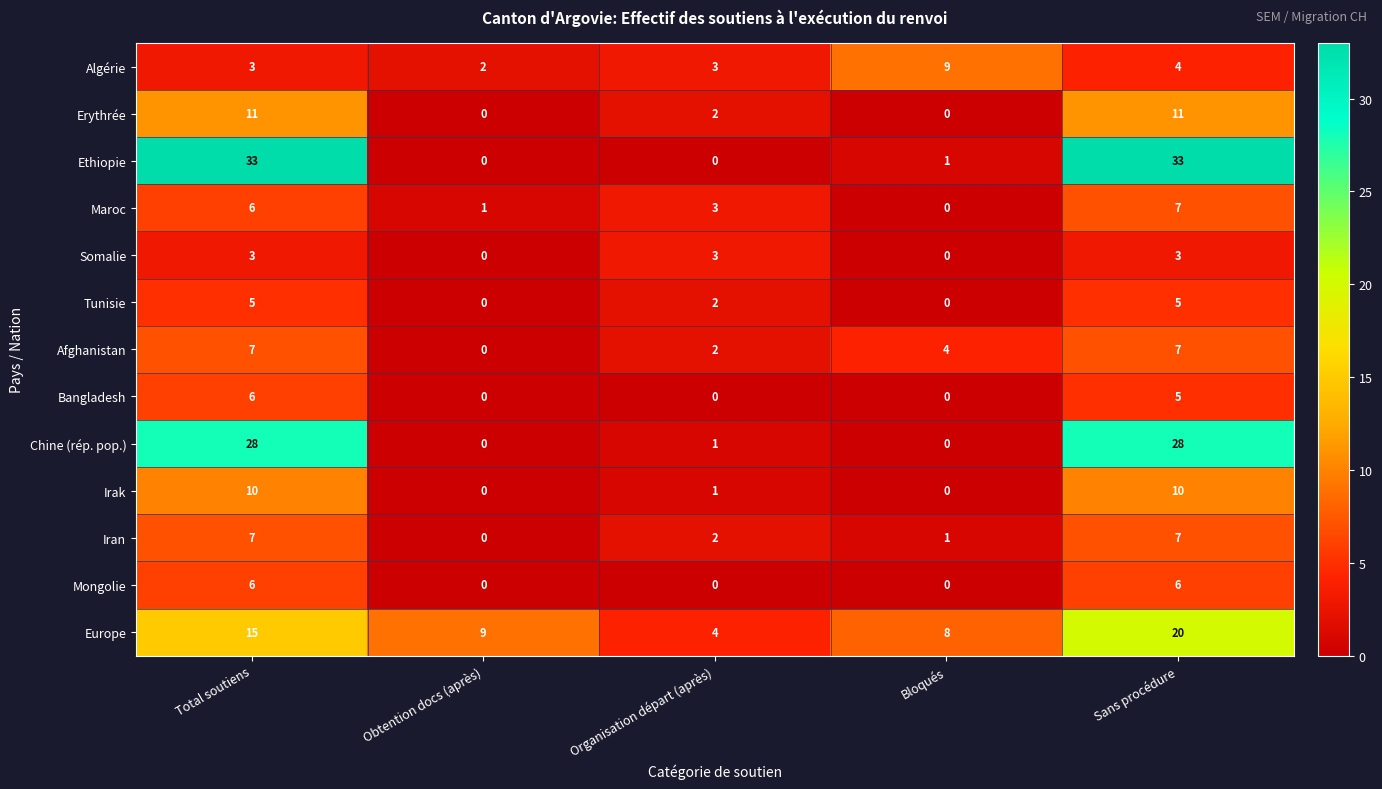

What is the spread (max minus min) of values at Total soutiens?

30